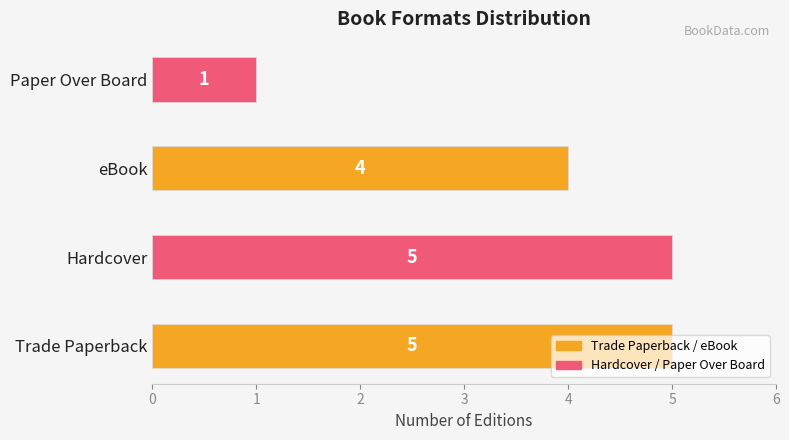

What is the difference between the maximum and minimum values?

4